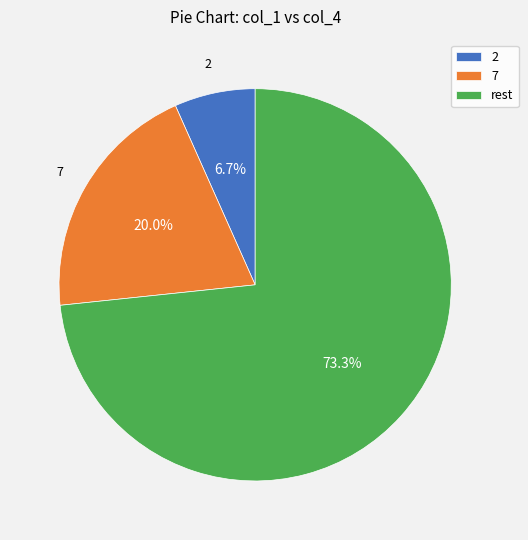

Is the sum of 7 and 2 greater than half?

No